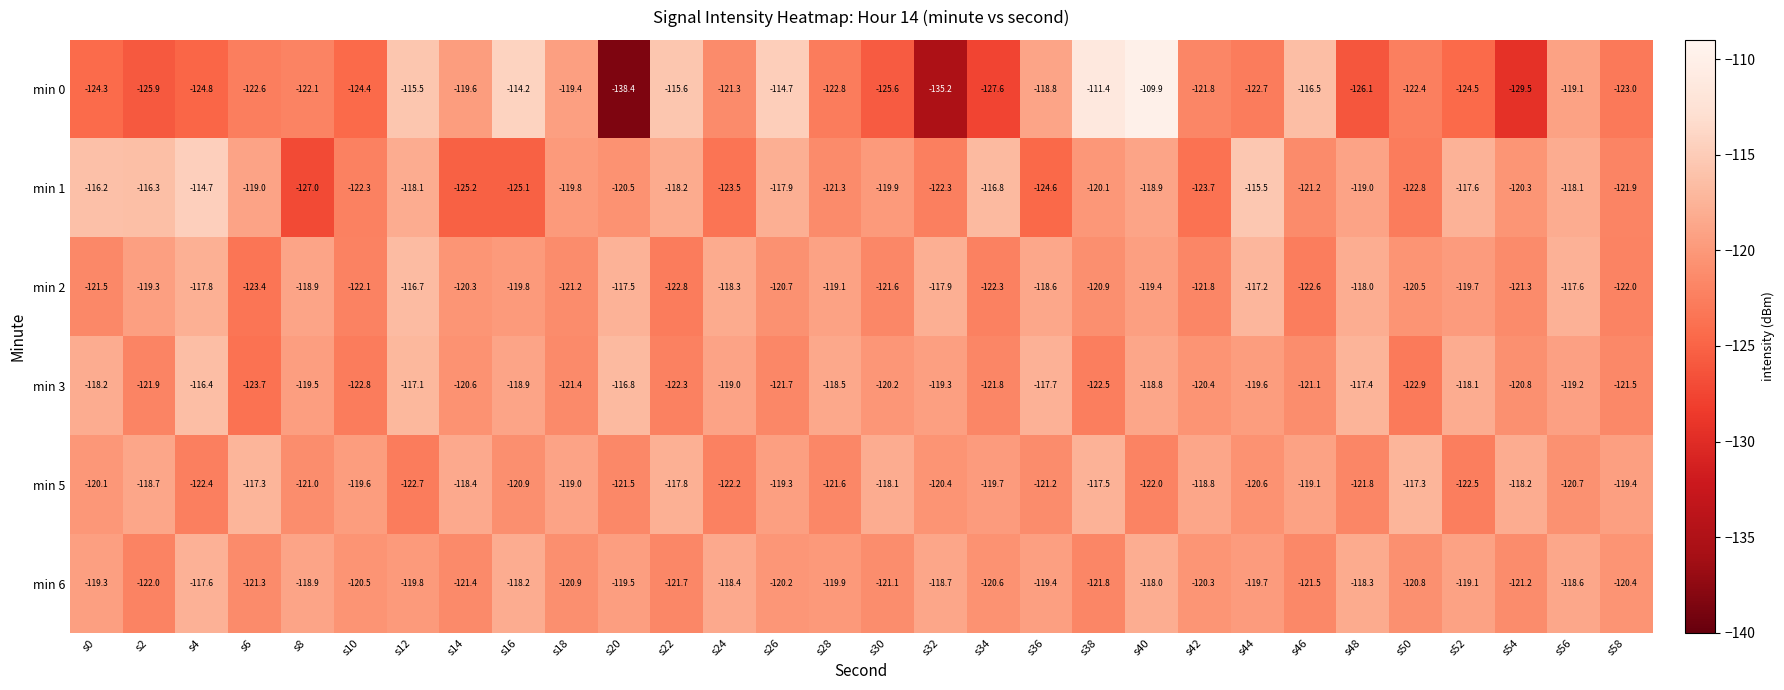

What is the spread (max minus min) of values at s34?

10.8